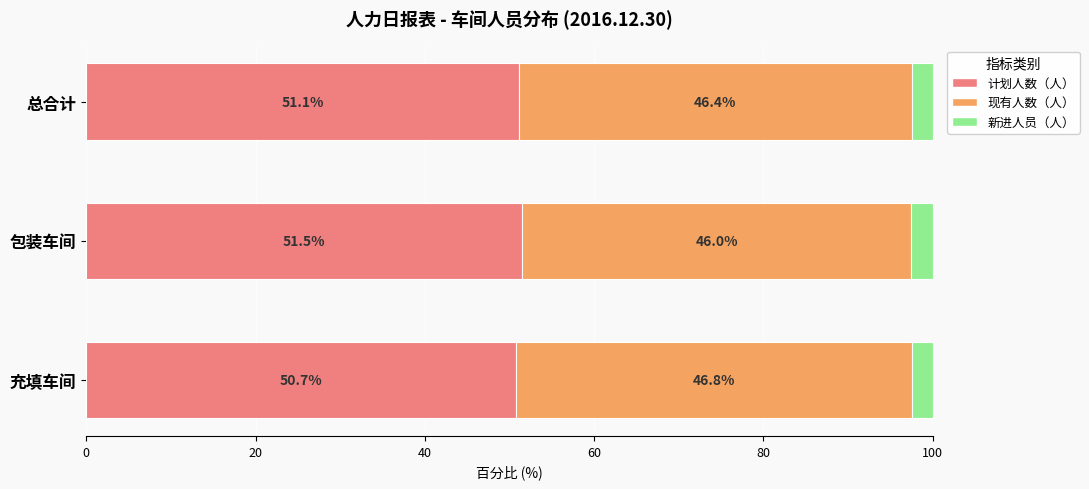

True or false: 计划人数（人） has a value of 51.5 at 包装车间.

True